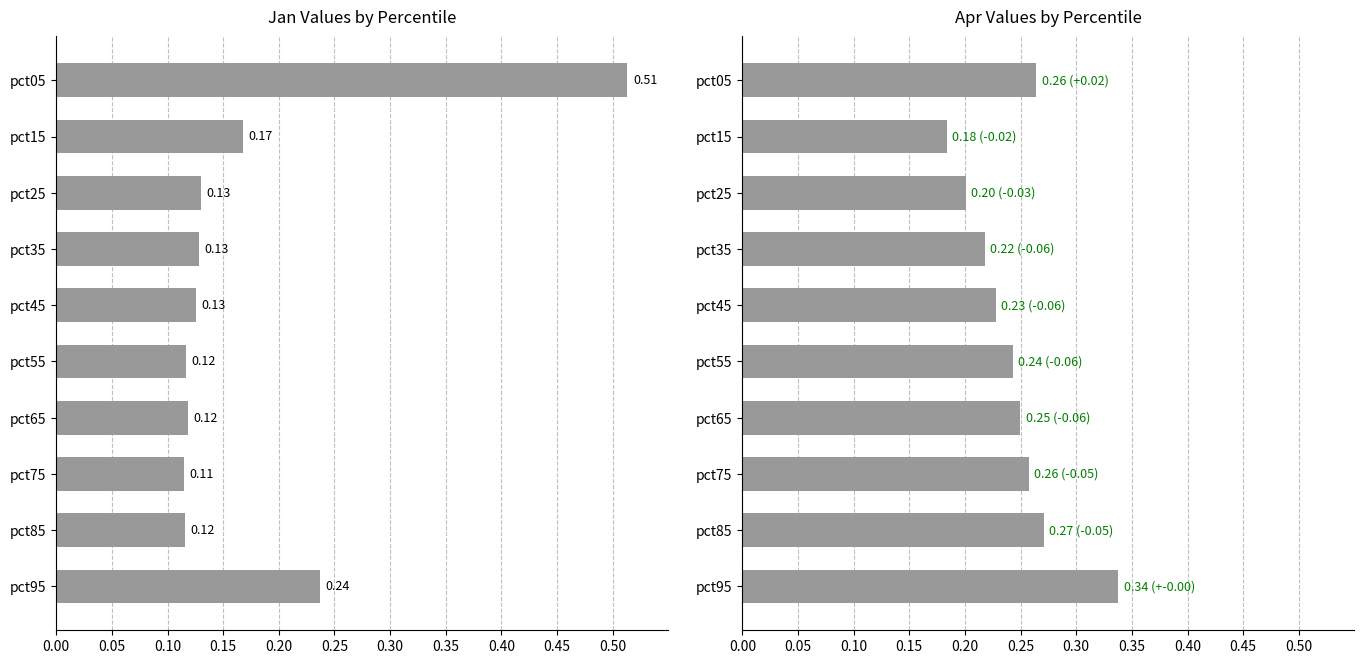

Does the chart contain any negative values?

No